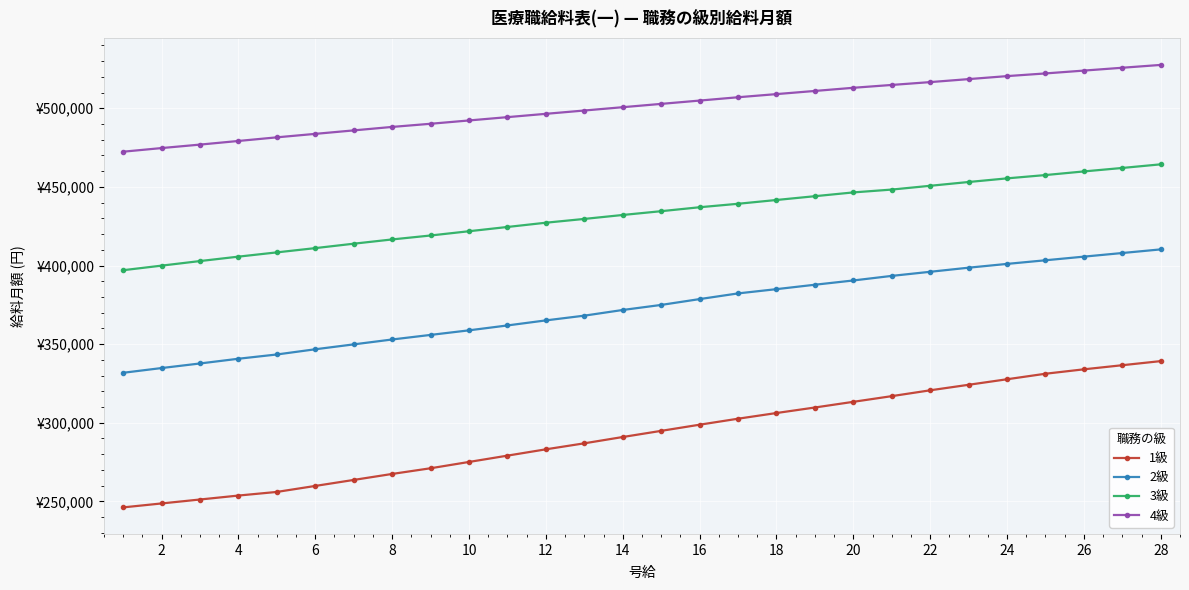

Does the chart display data point markers on the line(s)?

Yes